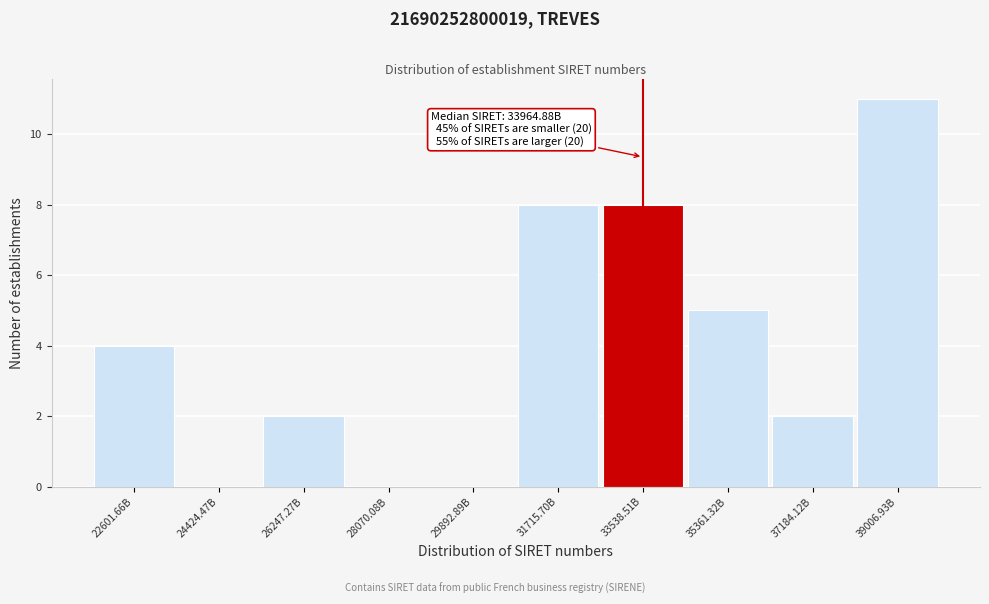

Reading left to right, extract all data points from this chart.

22601.66B=4	24424.47B=0	26247.27B=2	28070.08B=0	29892.89B=0	31715.70B=8	33538.51B=8	35361.32B=5	37184.12B=2	39006.93B=11